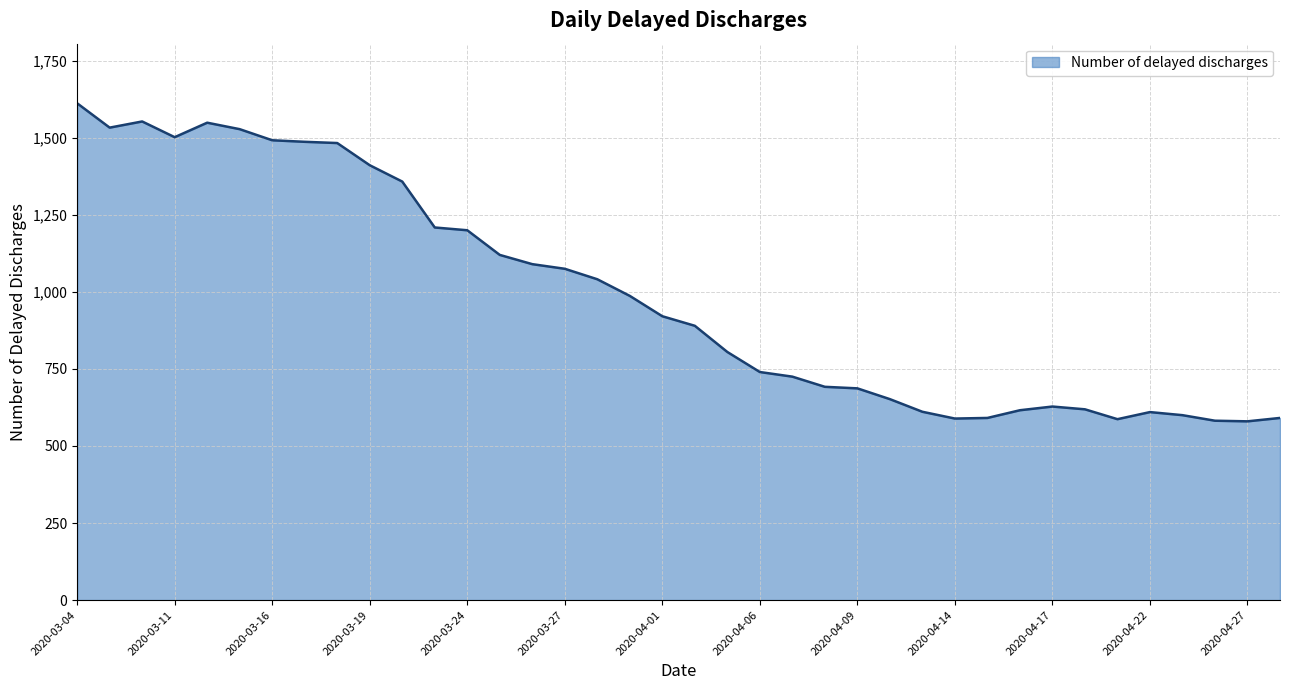

What is the minimum value shown in the chart?

580